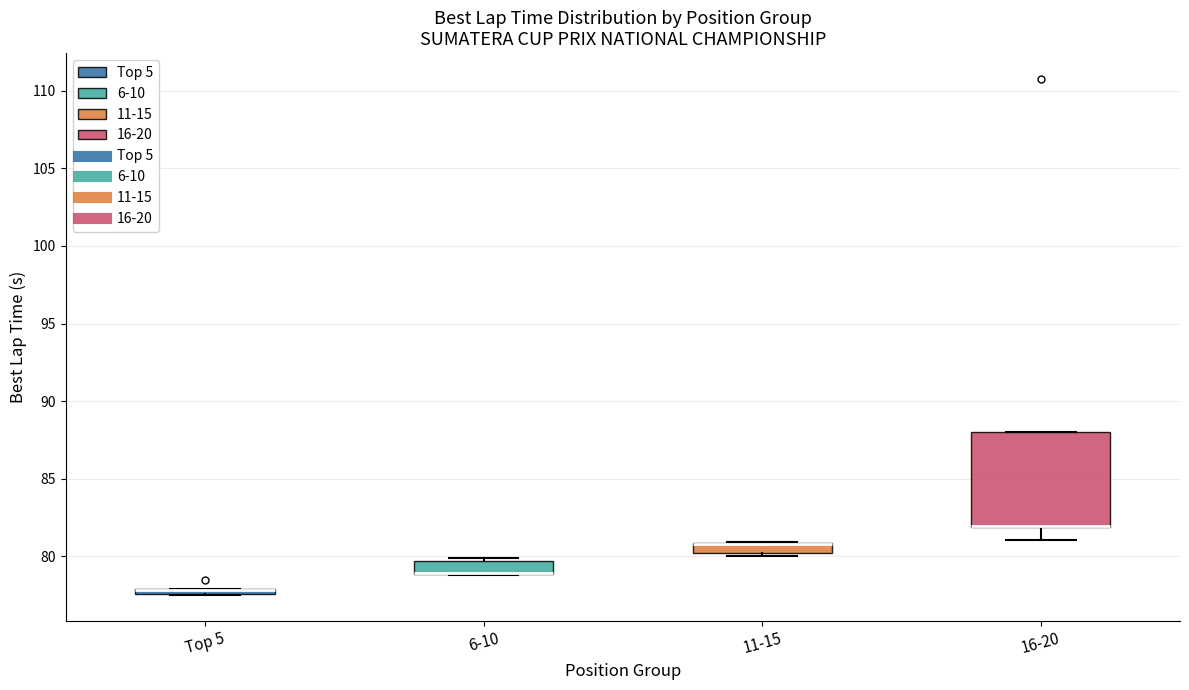

Comparing the boxes themselves (not the whiskers), which one is the tallest?

16-20